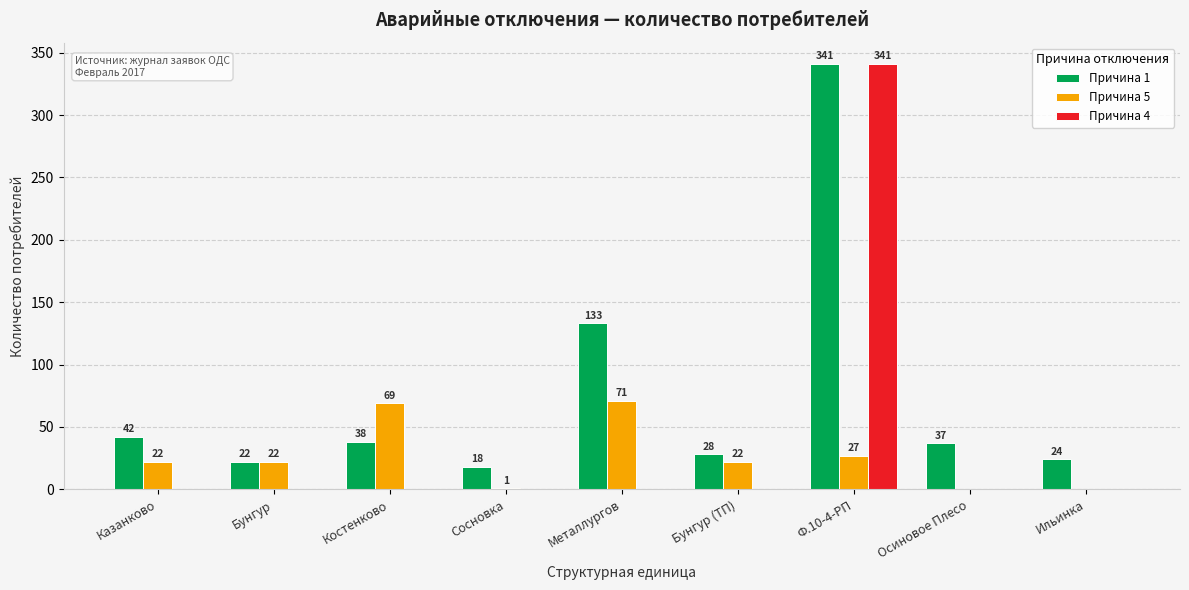

Which category has the highest value in the Причина 4 series?

Ф.10-4-РП